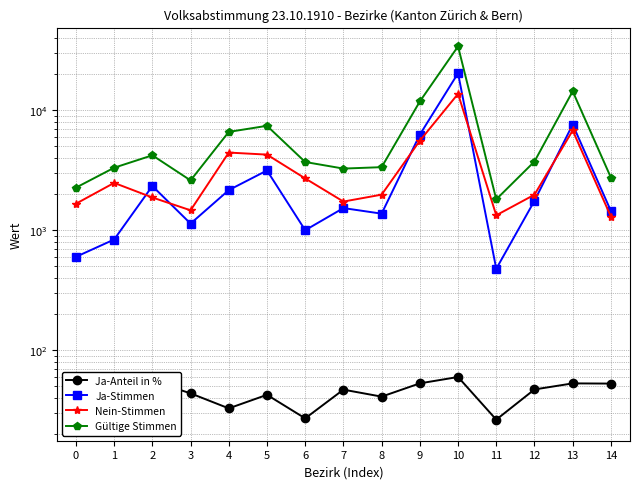

What are all the series names shown in the legend?

Ja-Anteil in %, Ja-Stimmen, Nein-Stimmen, Gültige Stimmen